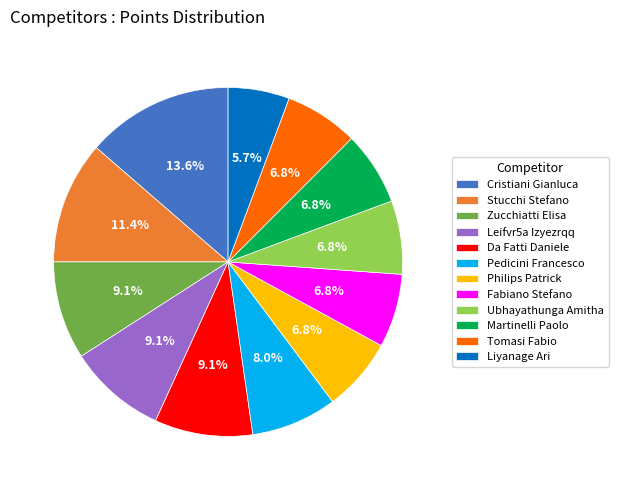

To the nearest percent, what percentage of the pie is Liyanage Ari?

6%